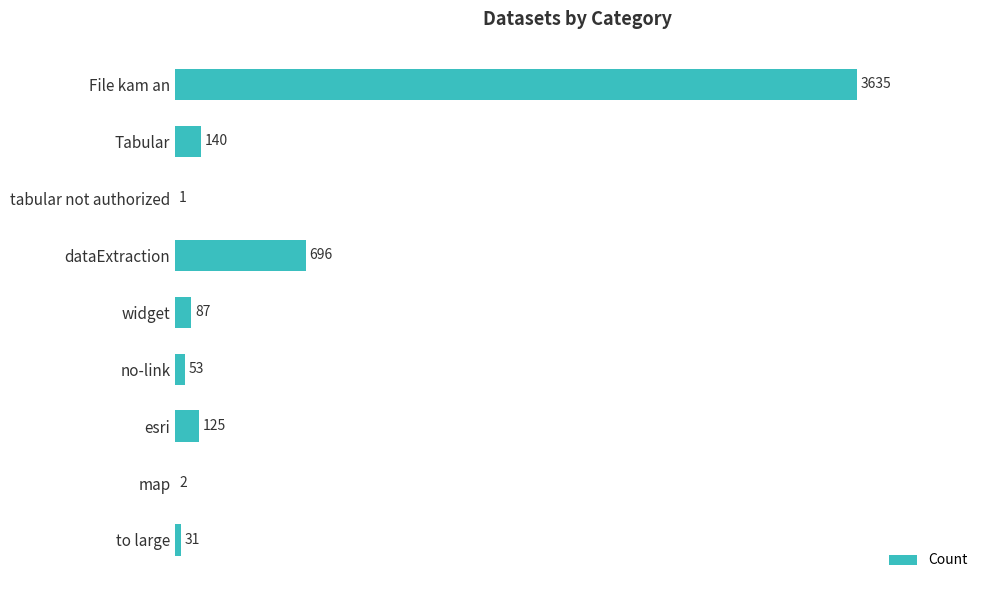

What is the maximum value shown in the chart?

3635